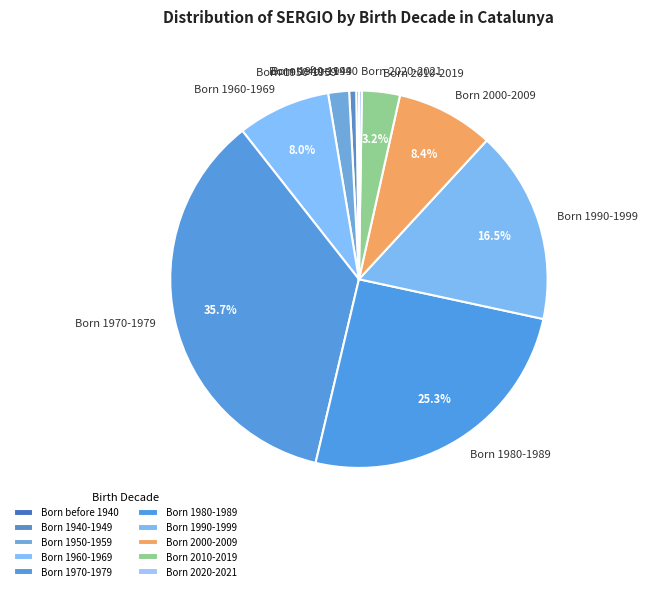

Do Born 1990-1999 and Born 1960-1969 together represent more than half of the pie?

No